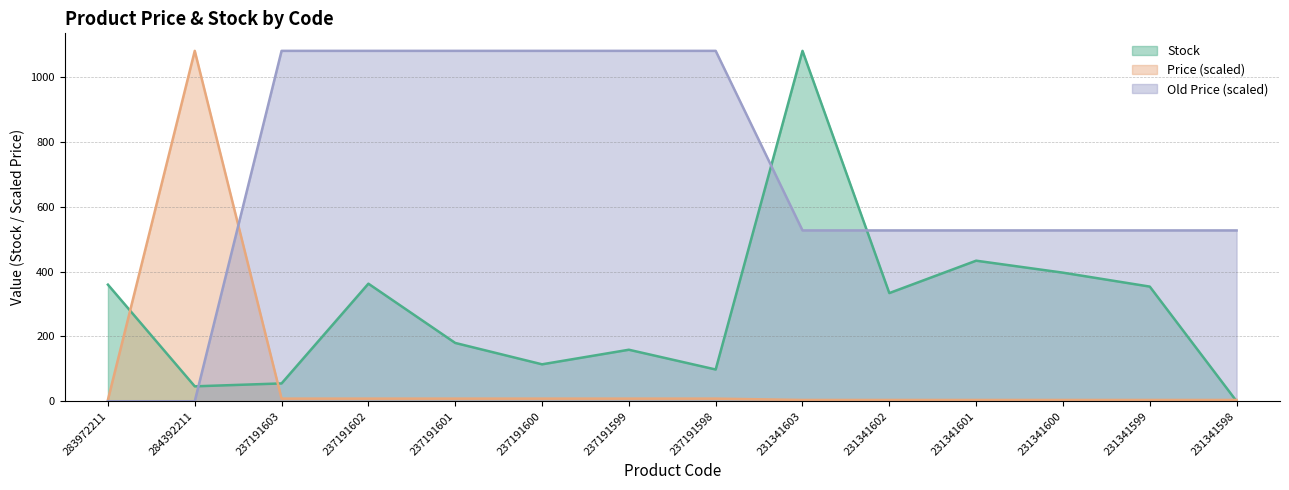

Between 237191601 and 237191599, which series saw the biggest shift?

Stock